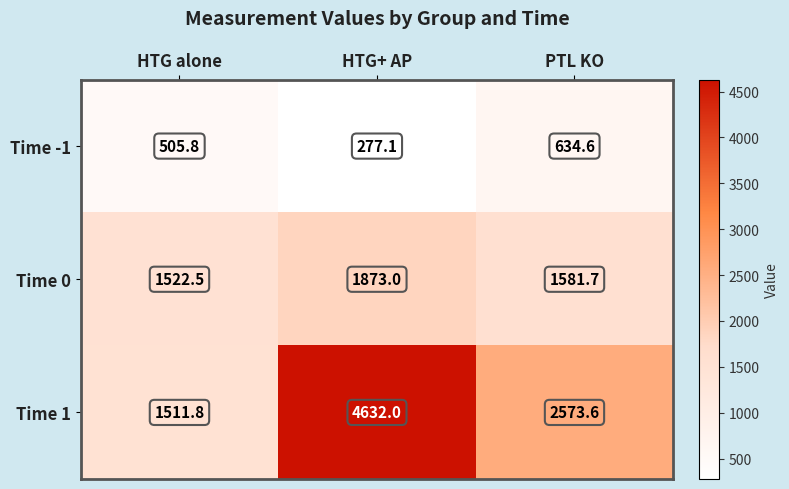

What is the sum of the Time 0 values at PTL KO and HTG alone?

3104.2